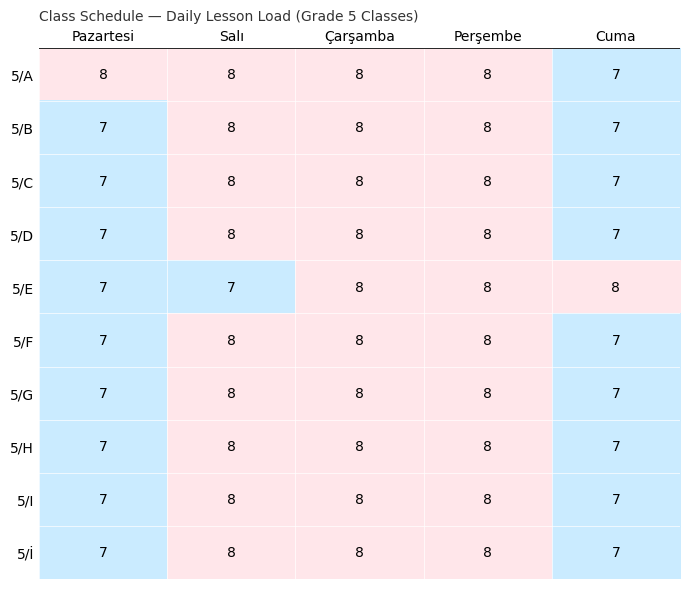

Which series has the largest total across all categories?

5/A